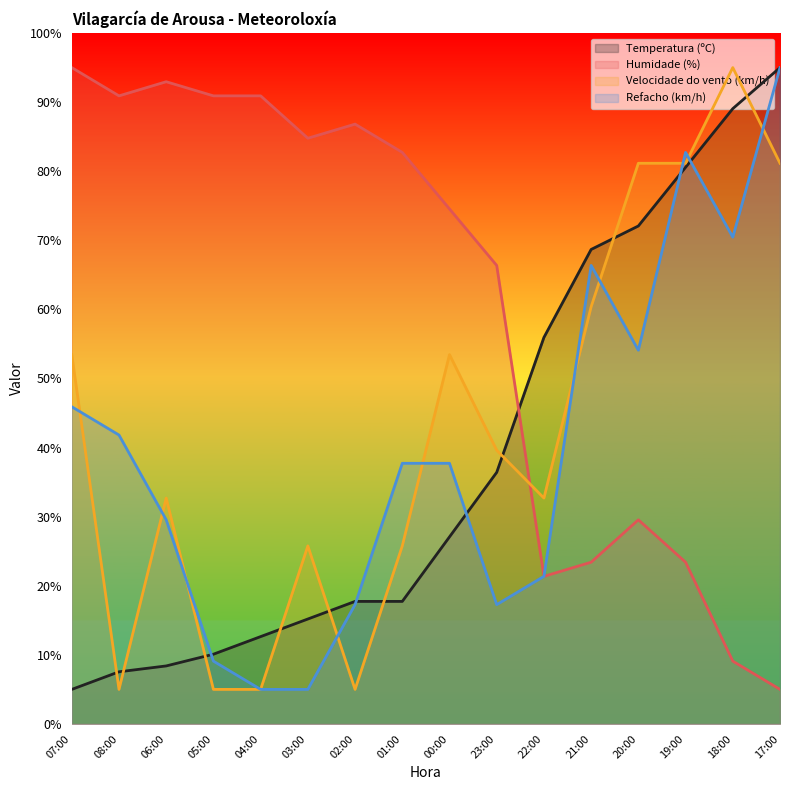

The value of Temperatura (ºC) at 00:00 is 36.9. True or false?

False